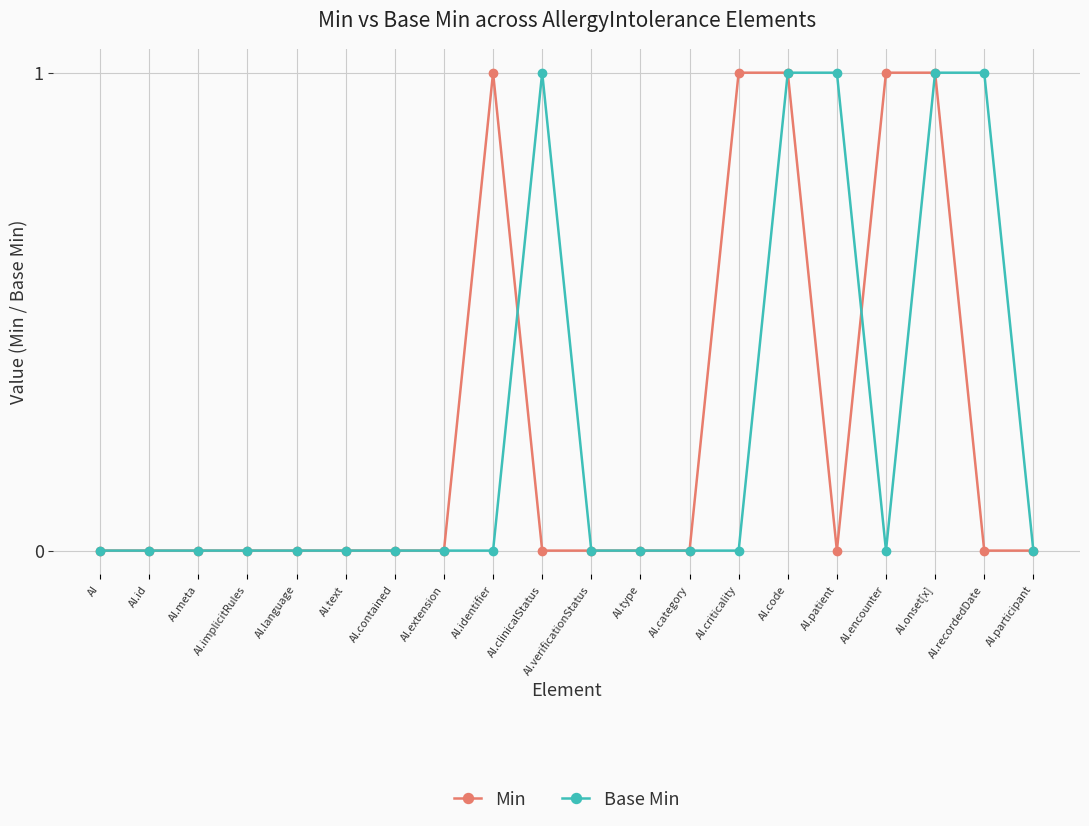

Reading left to right, transcribe all the data shown in this chart.

Min: 0	0	0	0	0	0	0	0	1	0	0	0	0	1	1	0	1	1	0	0
Base Min: 0	0	0	0	0	0	0	0	0	1	0	0	0	0	1	1	0	1	1	0